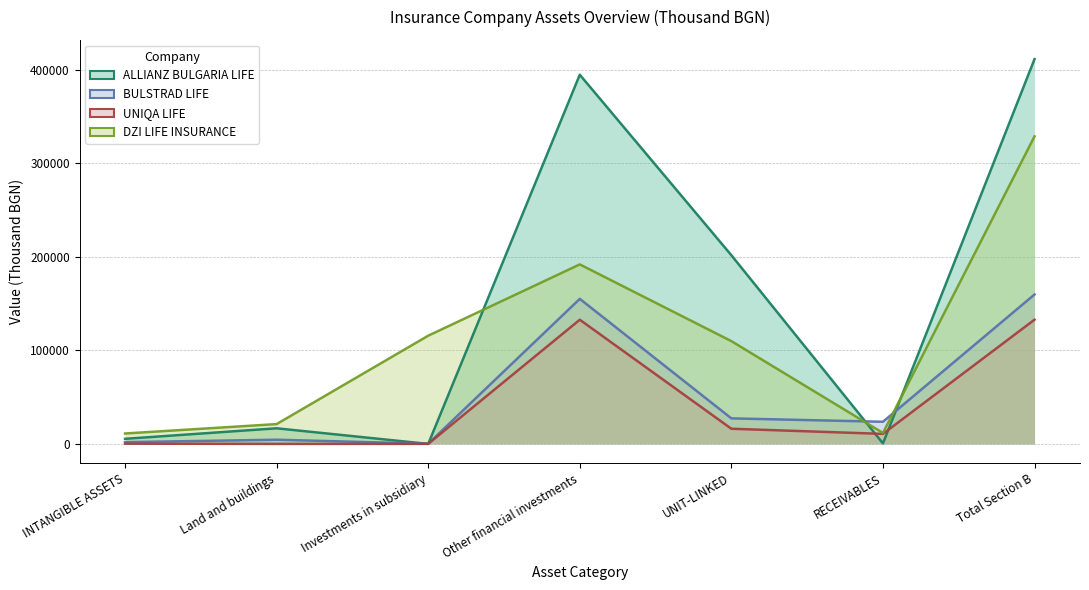

Reading left to right, transcribe all the data shown in this chart.

ALLIANZ BULGARIA LIFE: INTANGIBLE ASSETS=5441.7	Land and buildings=16672.7	Investments in subsidiary=0.0	Other financial investments=394438.8	UNIT-LINKED=201582.5	RECEIVABLES=542.3	Total Section B=411111.4
BULSTRAD LIFE: INTANGIBLE ASSETS=1872.0	Land and buildings=4482.0	Investments in subsidiary=199.0	Other financial investments=154965.0	UNIT-LINKED=27280.0	RECEIVABLES=23651.0	Total Section B=159646.0
UNIQA LIFE: INTANGIBLE ASSETS=246.0	Land and buildings=0.0	Investments in subsidiary=61.0	Other financial investments=132677.0	UNIT-LINKED=16202.0	RECEIVABLES=10716.0	Total Section B=132738.0
DZI LIFE INSURANCE: INTANGIBLE ASSETS=11120.3	Land and buildings=21172.1	Investments in subsidiary=115613.5	Other financial investments=191789.0	UNIT-LINKED=109820.1	RECEIVABLES=11704.0	Total Section B=328574.5